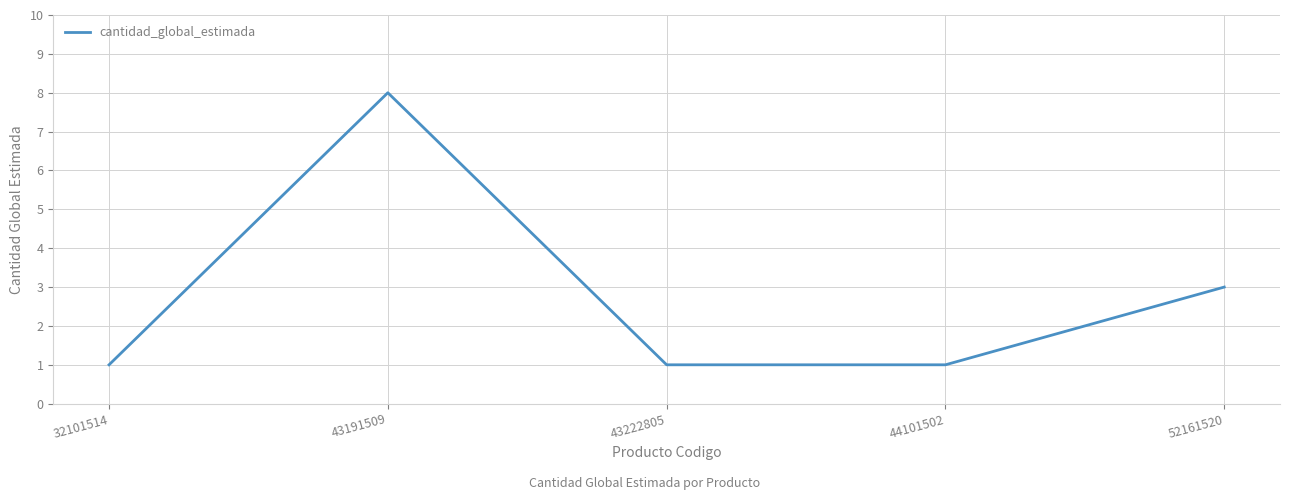

What is the ratio of the value at 52161520 to the value at 43222805?

3.0